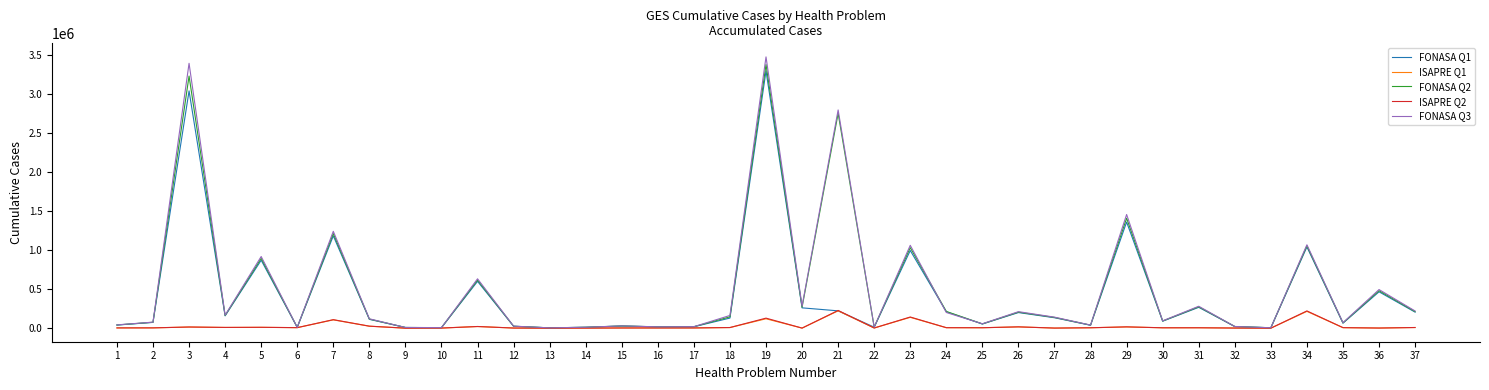

Does the chart have visible grid lines?

No